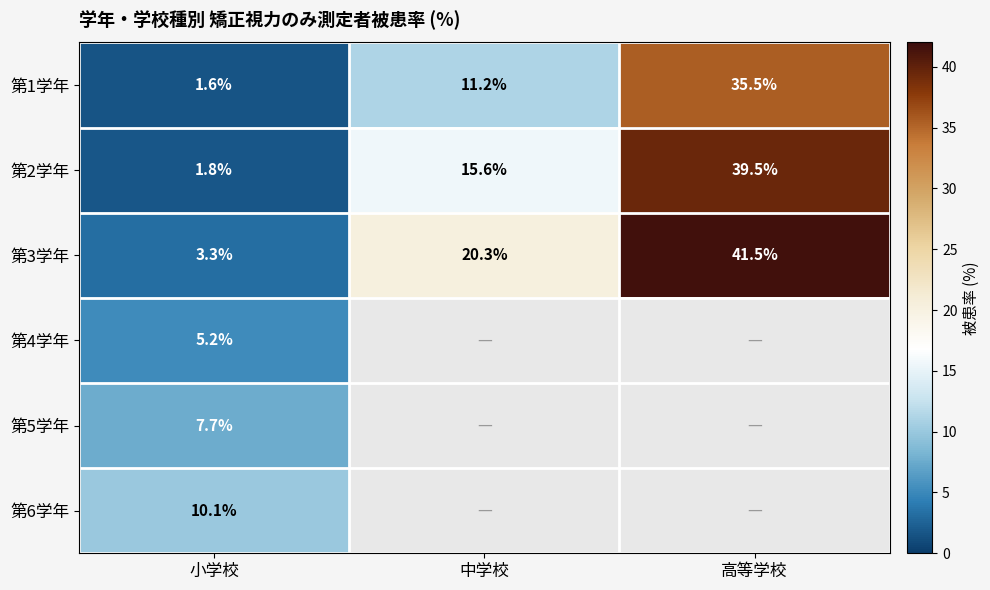

What is the difference between the maximum and minimum values in the 第1学年 series?

33.9